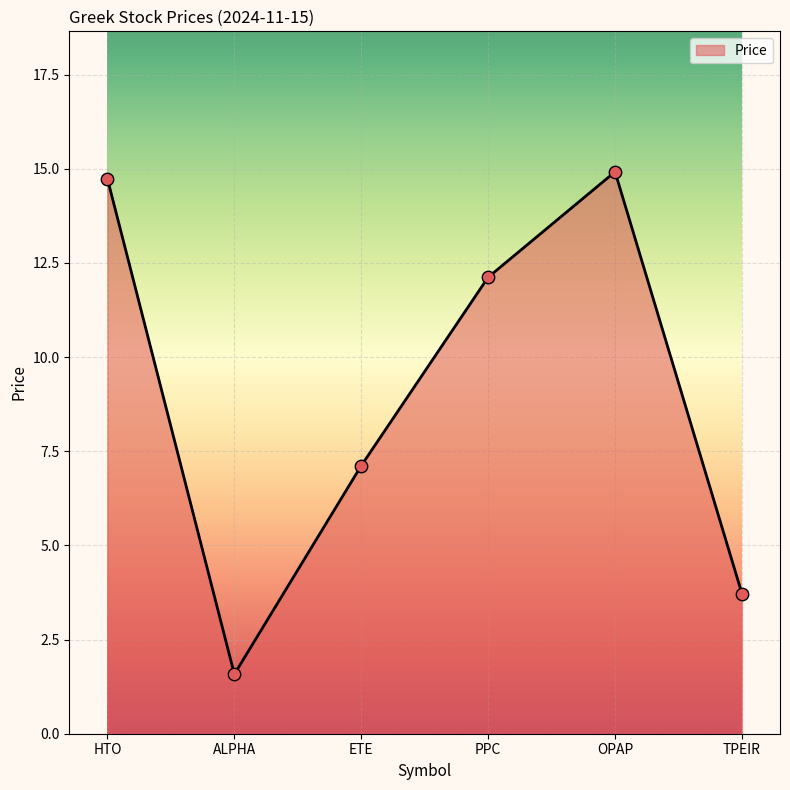

What is the change in value from ETE to OPAP?

+7.8